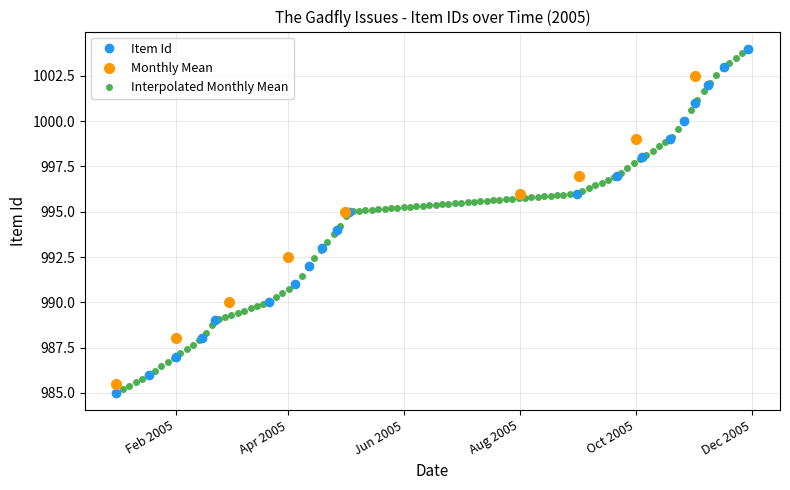

How many data points in Item Id are less than 995?

10